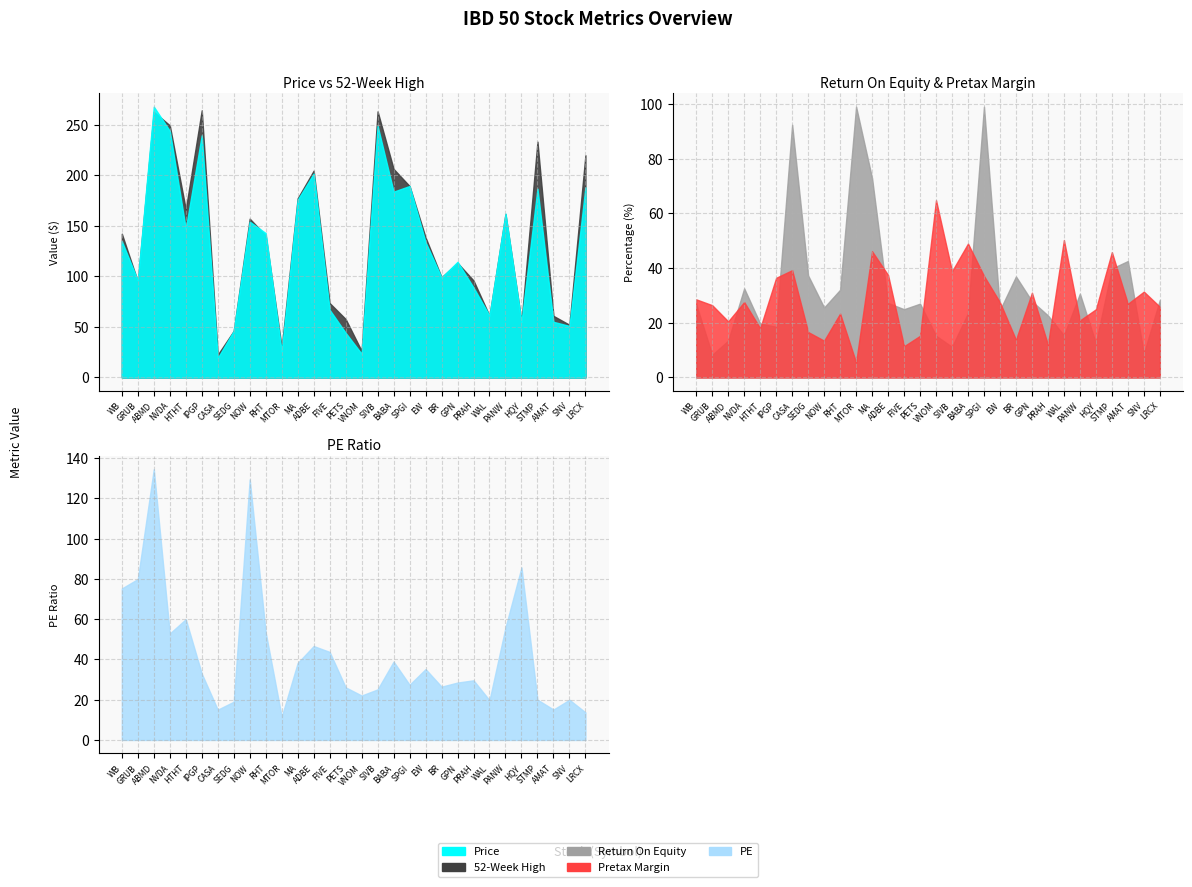

Which series changed the most between NVDA and IPGP?

PE